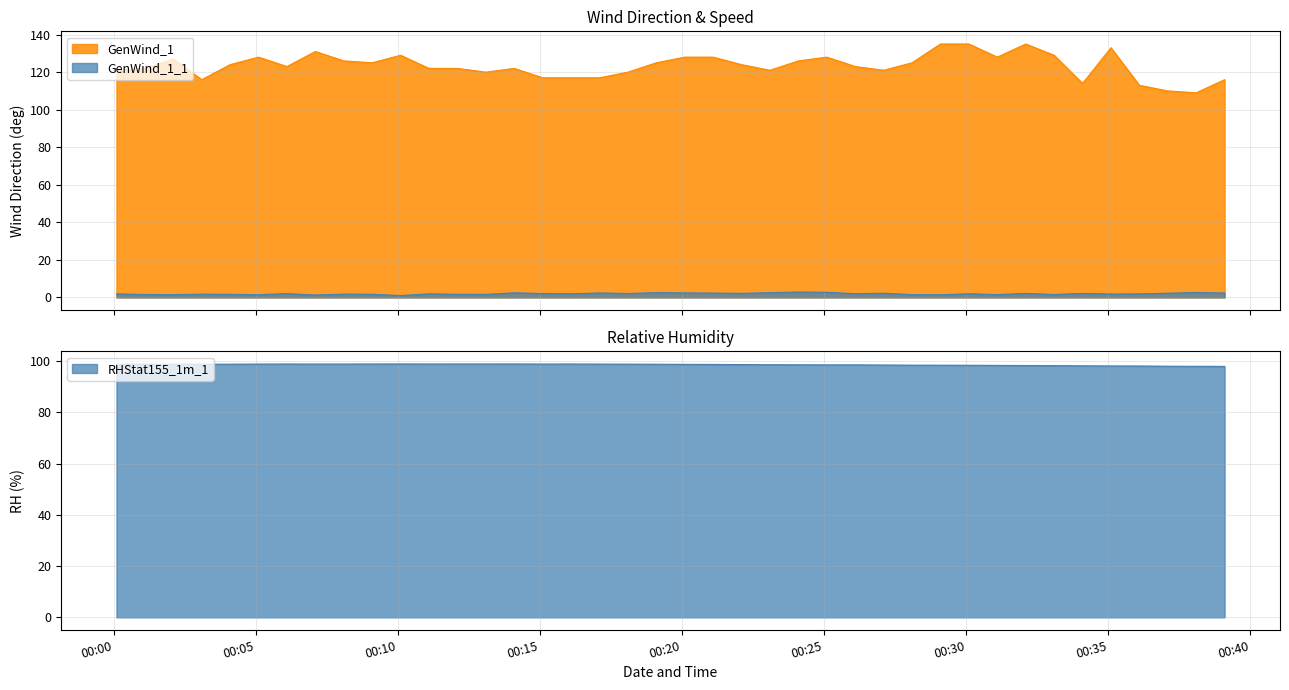

Which series has the largest total across all categories?

GenWind_1